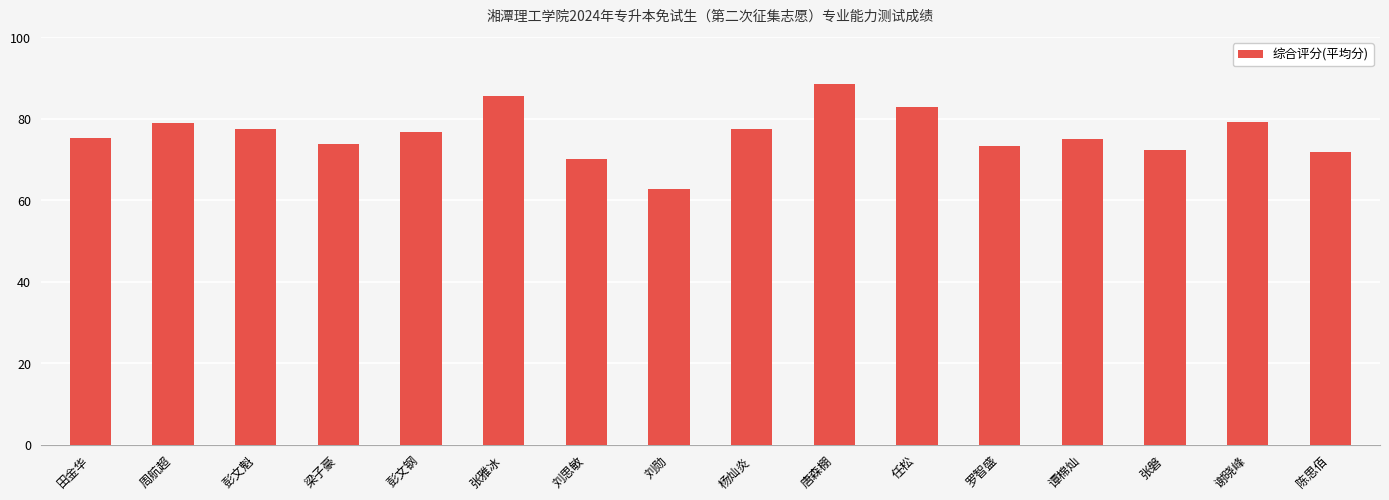

Which label corresponds to the largest value in the chart?

唐森棚